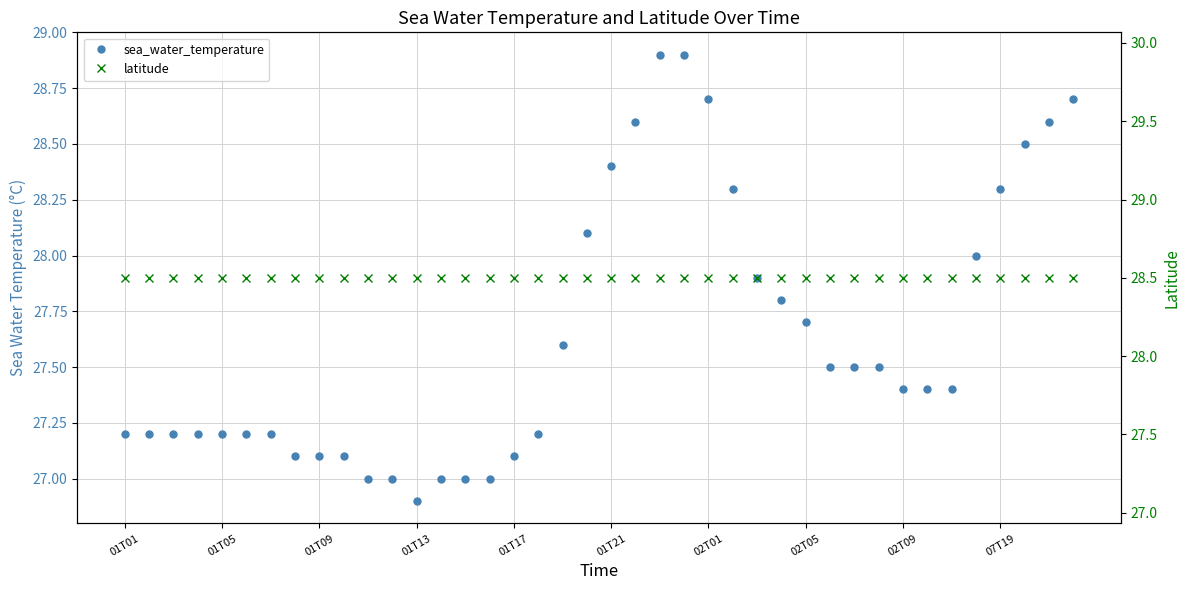

Rank the series at 01T13 from lowest to highest value.

sea_water_temperature, latitude